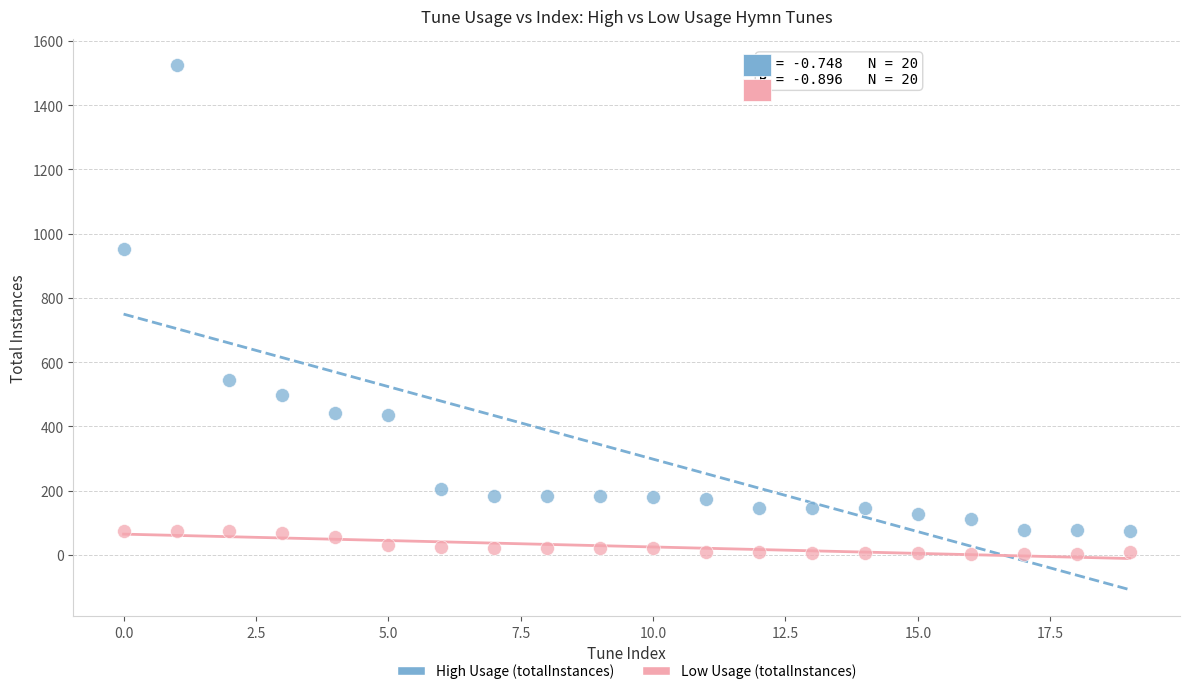

What are all the series names shown in the legend?

High Usage (totalInstances), Low Usage (totalInstances)